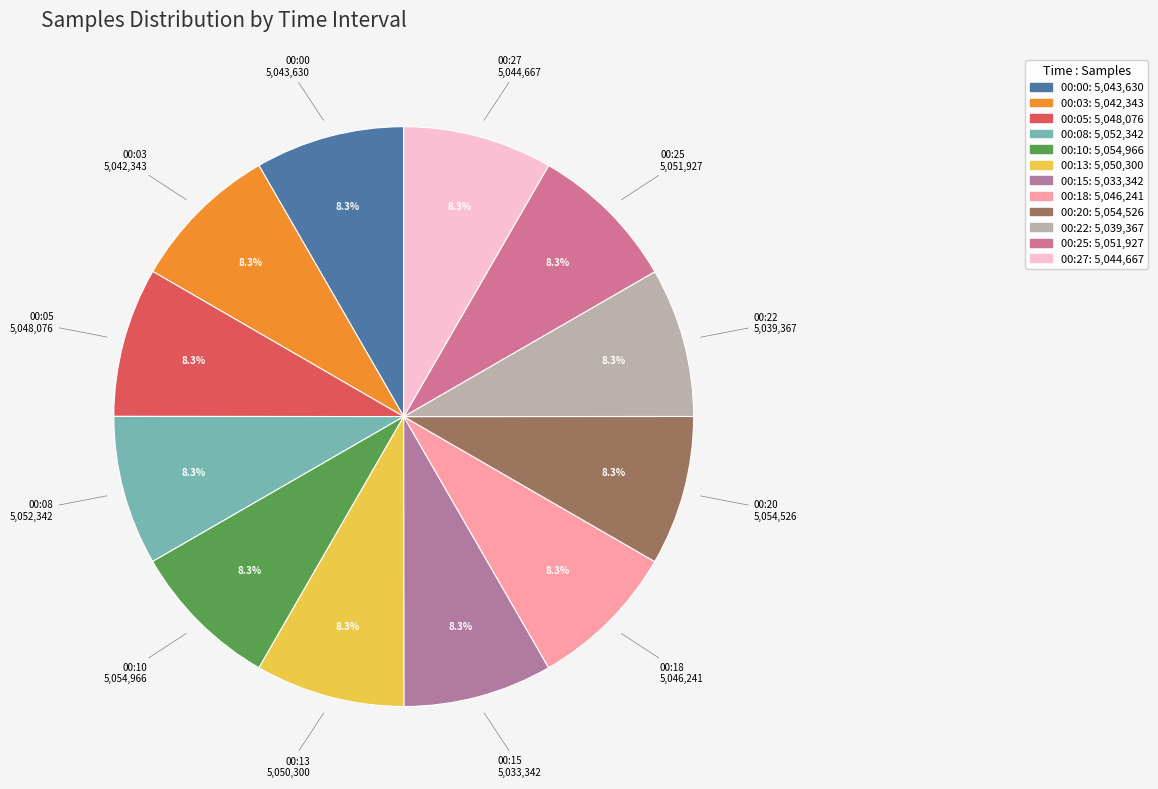

Is the sum of 00:22 and 00:18 greater than half?

No